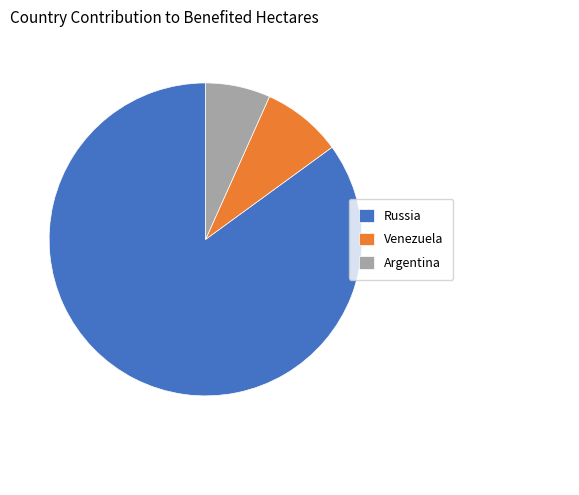

Count the number of slices in the pie.

3